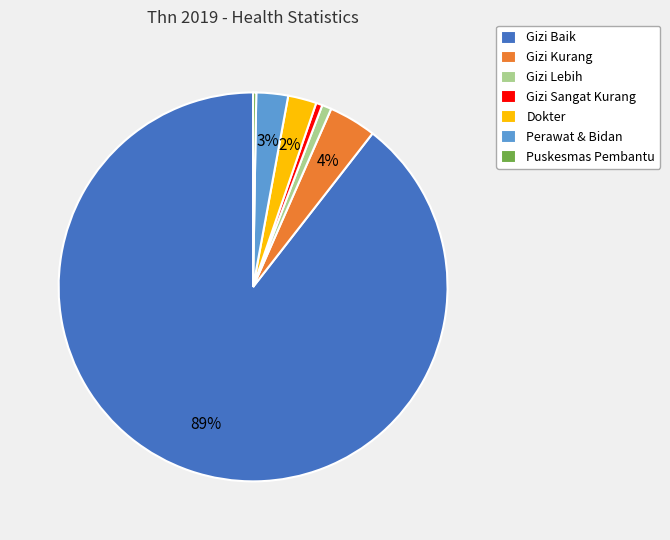

Which has a higher value, Gizi Baik or Gizi Kurang?

Gizi Baik